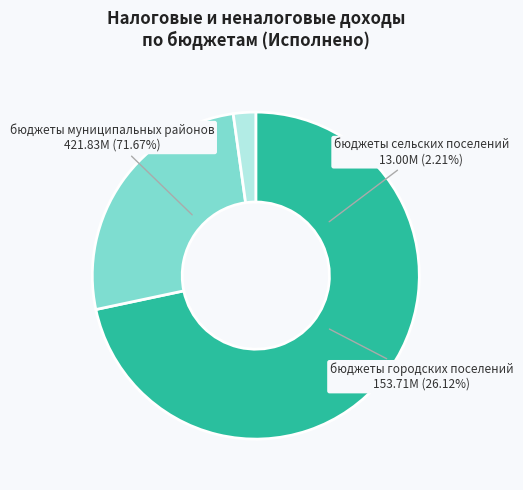

Rank the categories by value from lowest to highest.

бюджеты сельских поселений, бюджеты городских поселений, бюджеты муниципальных районов